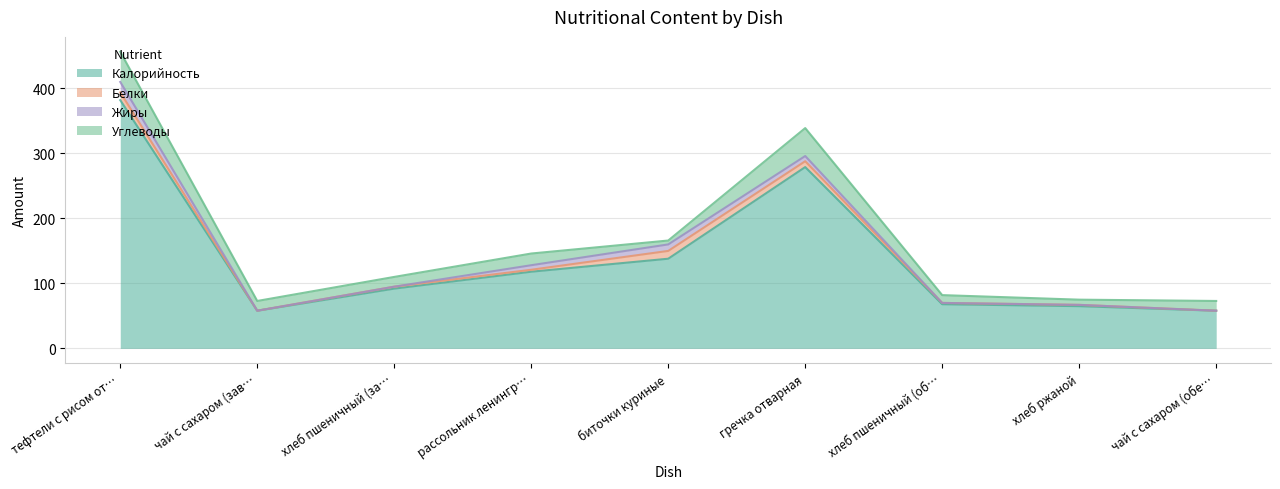

What is the label of the 9th point from the right?

тефтели с рисом отварным+овощи